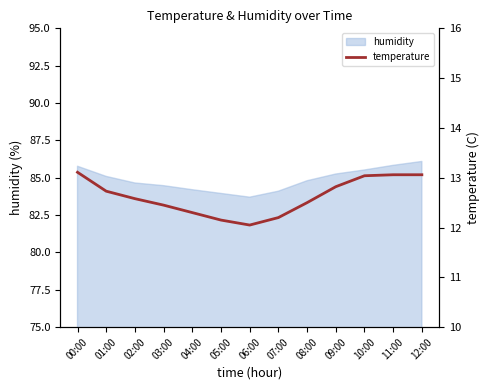

What is the change in value from 04:00 to 06:00?

-0.2